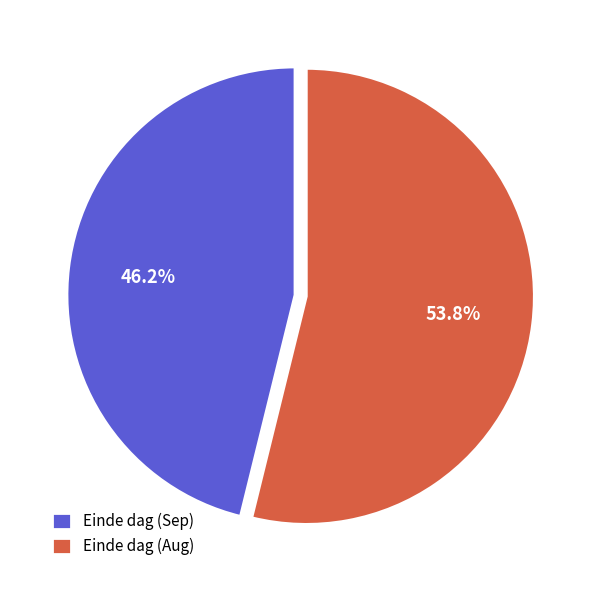

Is there a majority slice in this chart?

Yes